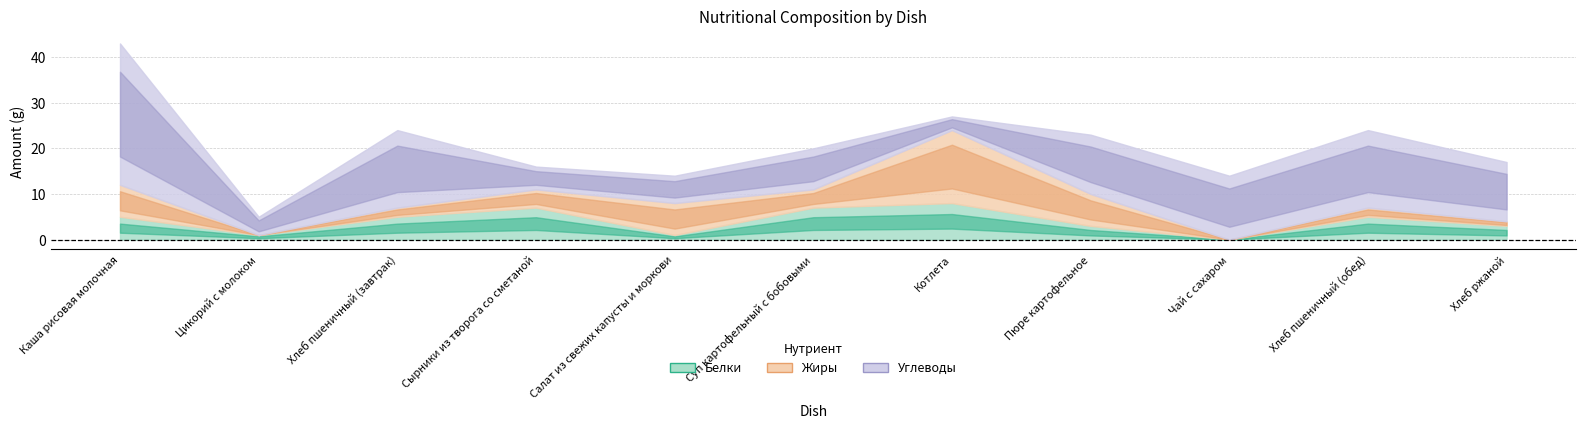

How many positive values does the Белки series have?

10